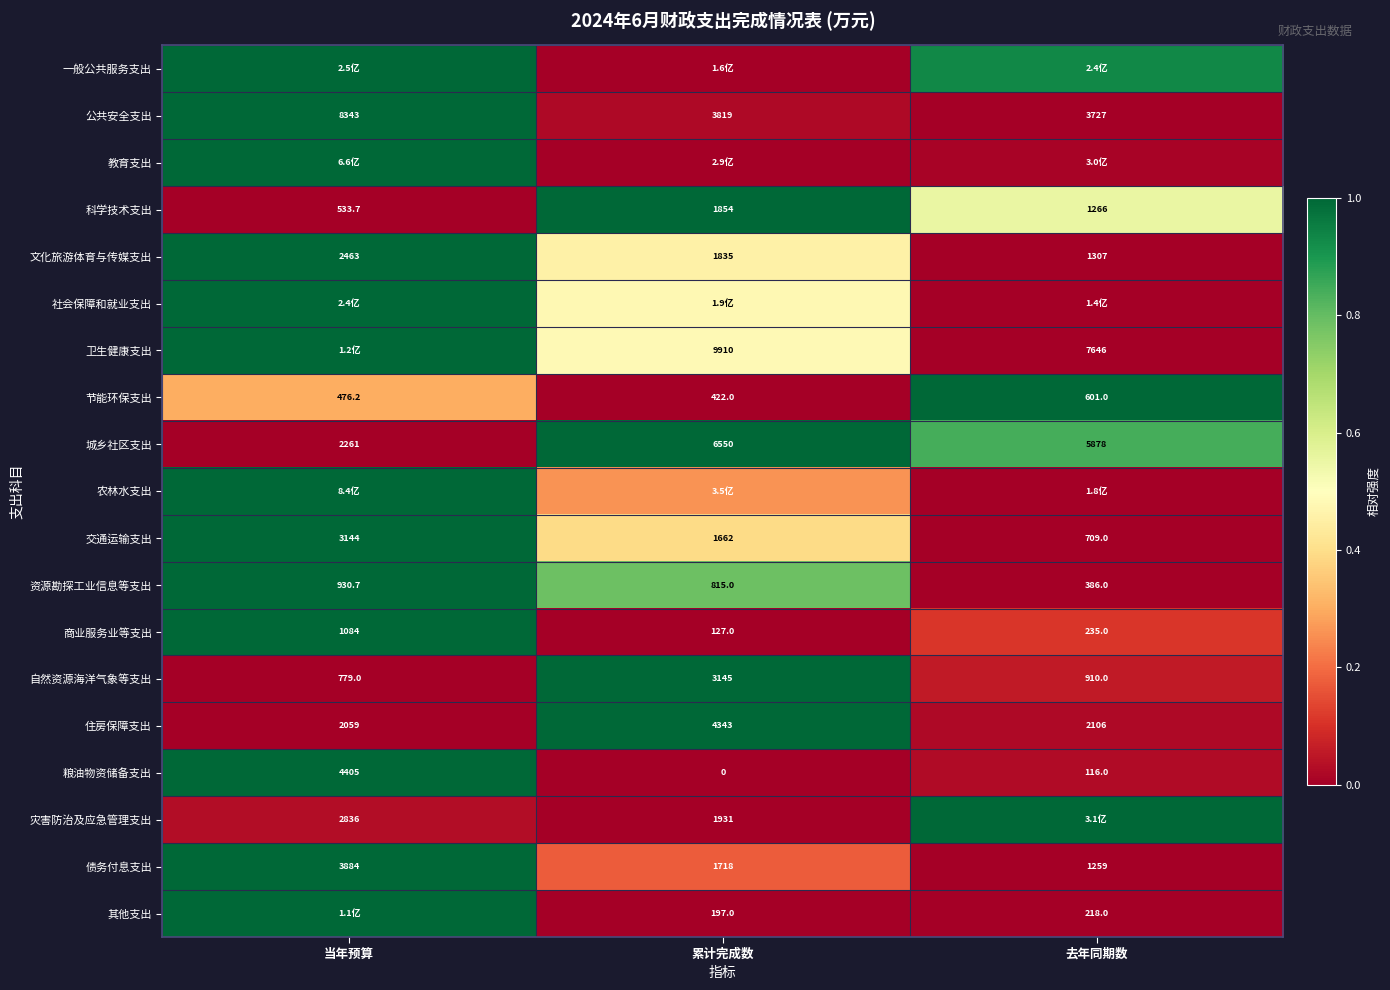

What is the greatest value displayed?

1.0